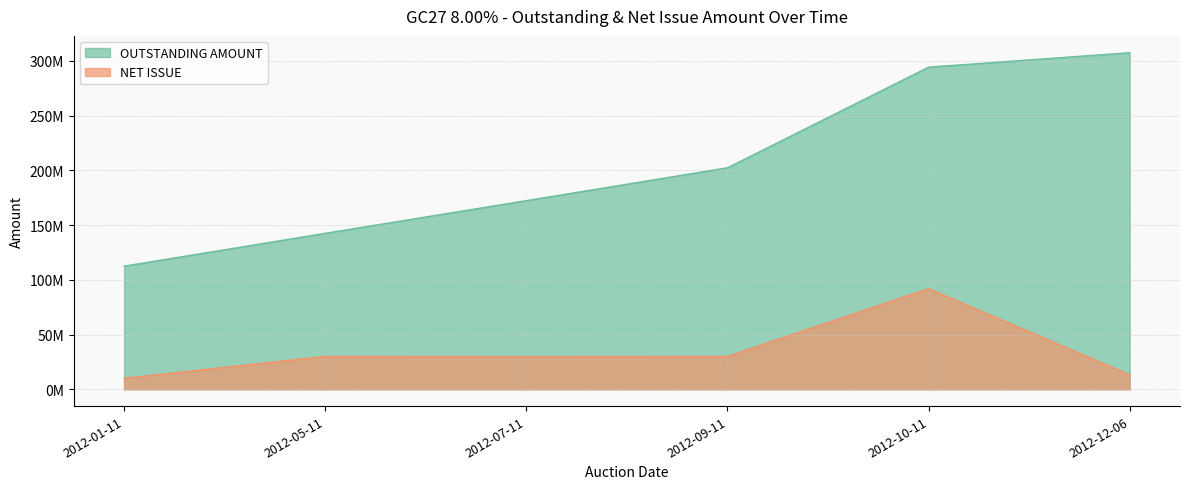

Between 2012-07-11 and 2012-01-11, which is larger?

2012-07-11